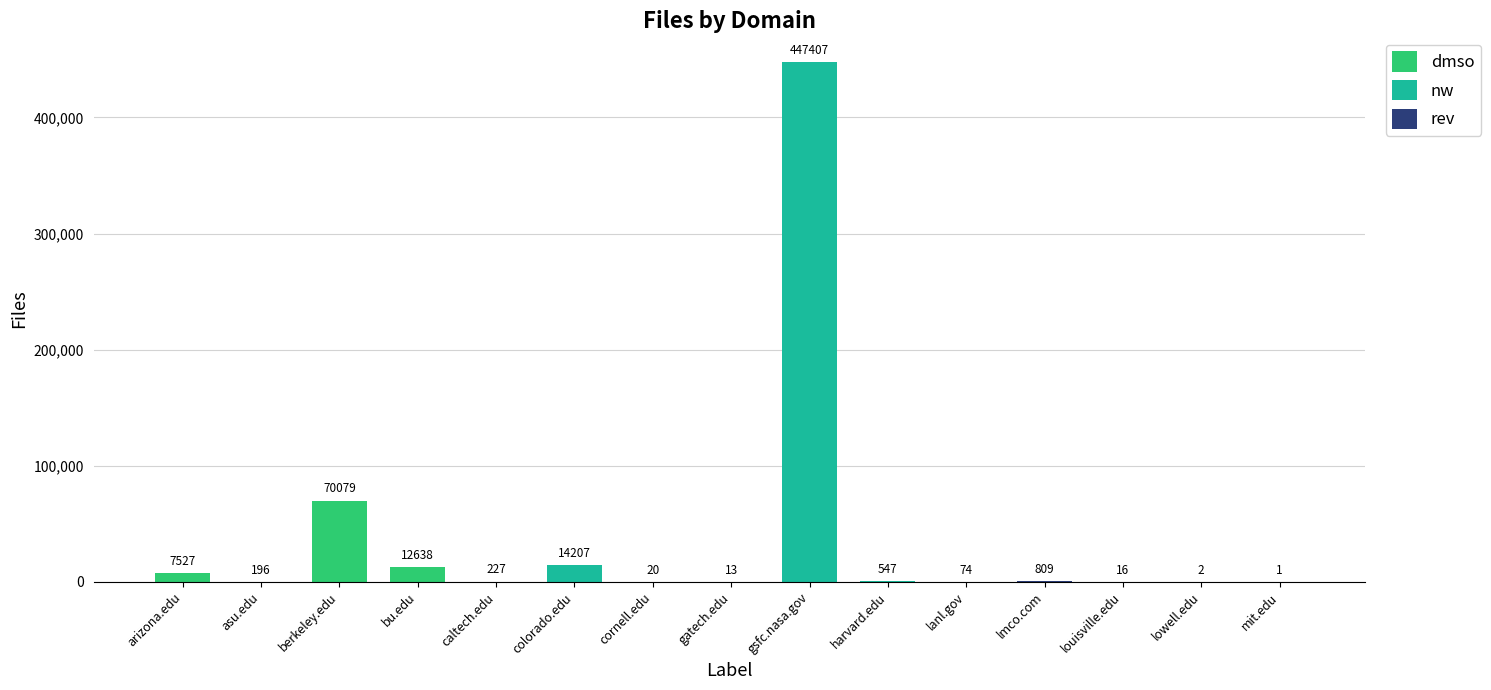

The value at lanl.gov is 74. True or false?

True